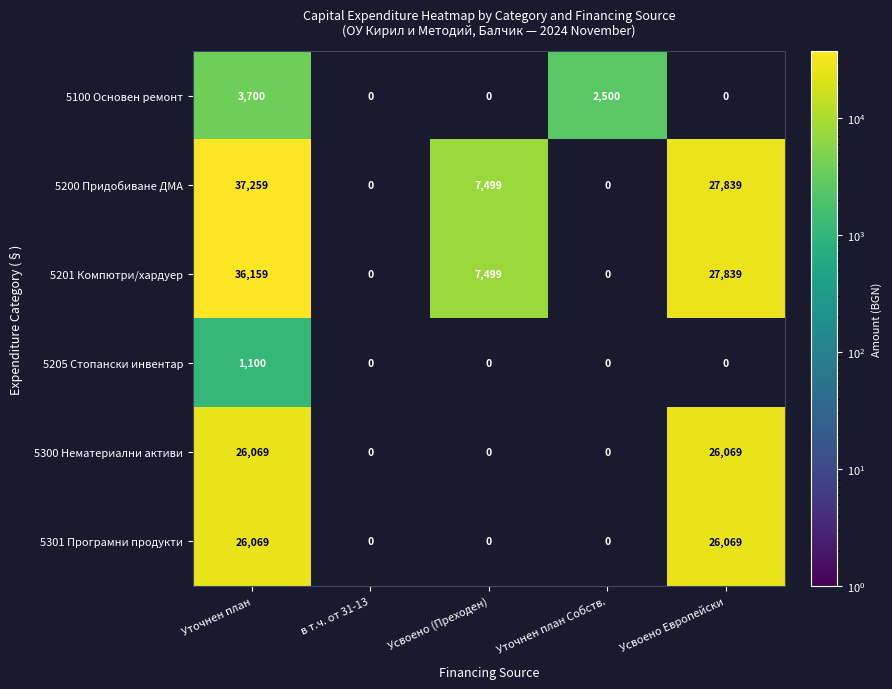

The 5301 Програмни продукти series shows 5698 at Уточнен план. True or false?

False